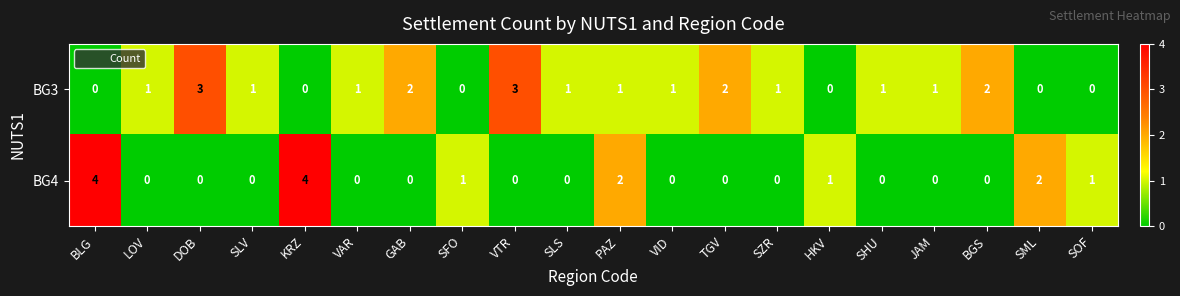

How many categories are shown in the chart?

20